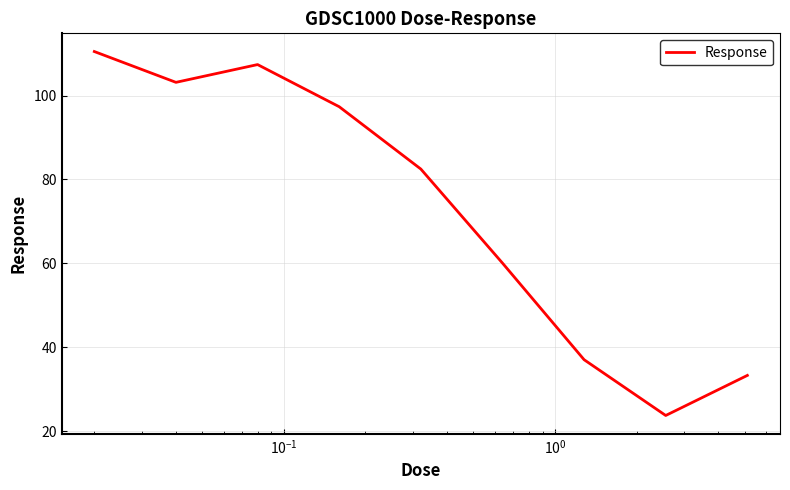

What is the difference between the maximum and minimum values?

86.8